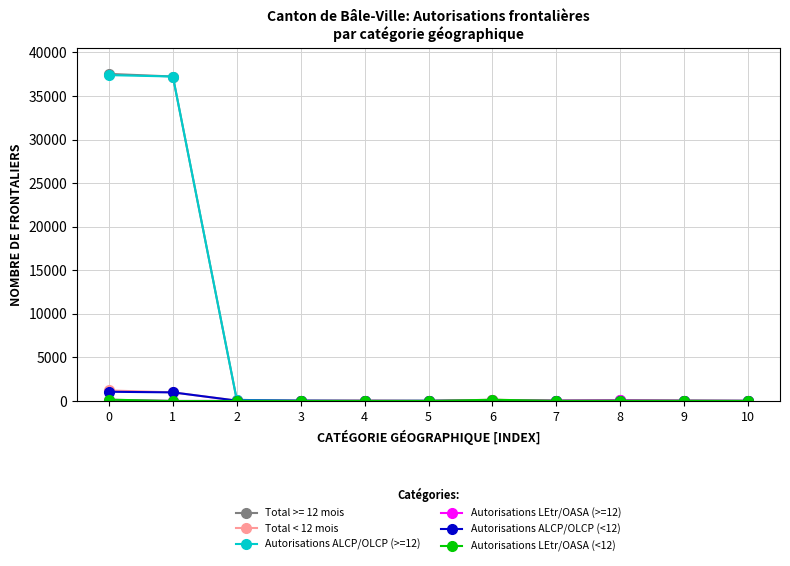

True or false: Autorisations ALCP/OLCP (>=12) has a value of 37398 at 0.

True